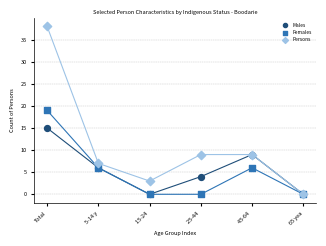

What are all the series names shown in the legend?

Males, Females, Persons